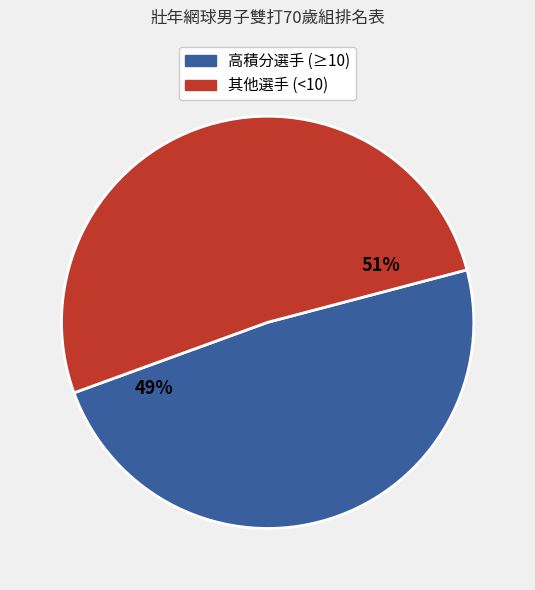

To the nearest percent, what is the average slice percentage?

50%